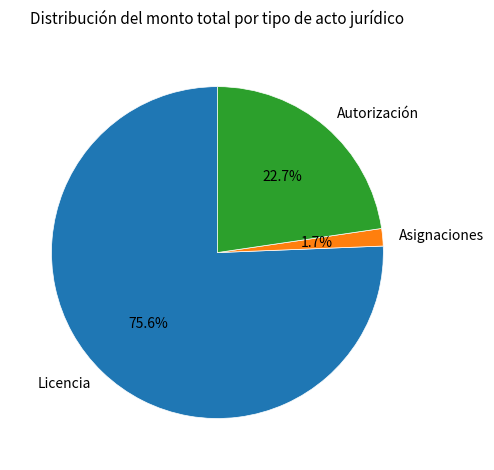

To the nearest percent, what is the combined percentage of Autorización and Asignaciones?

24%